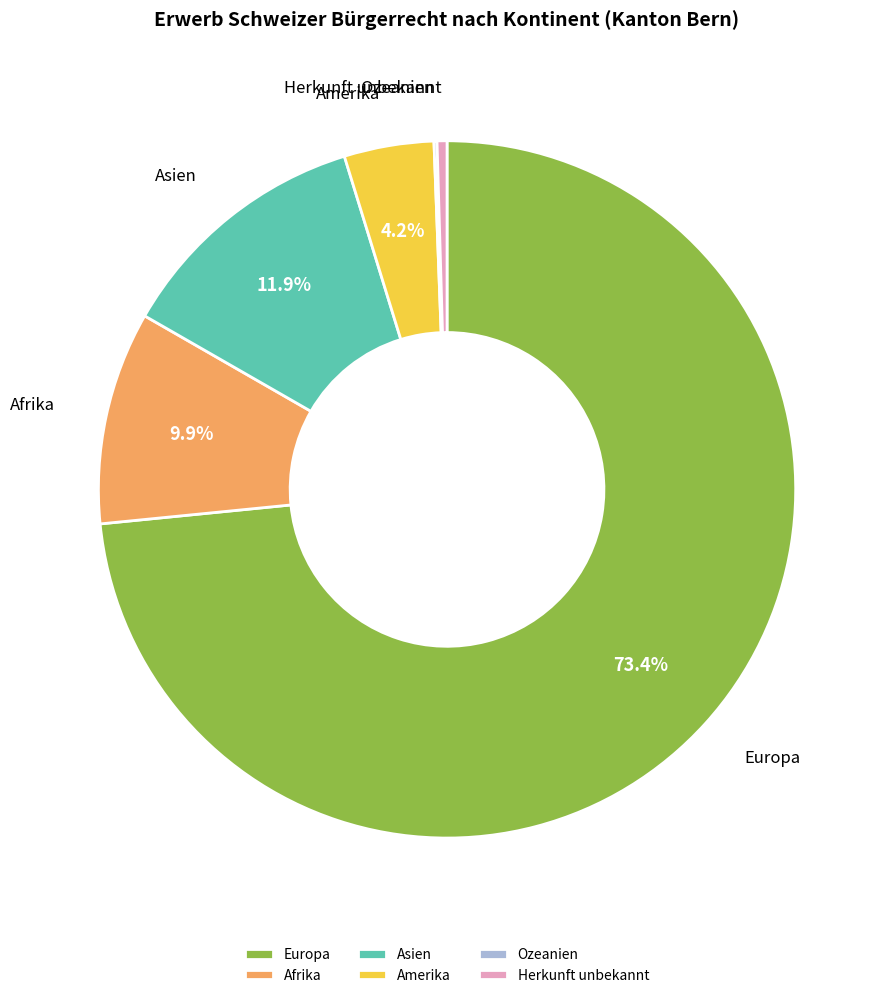

How much of the chart is everything except Afrika?

90.1%